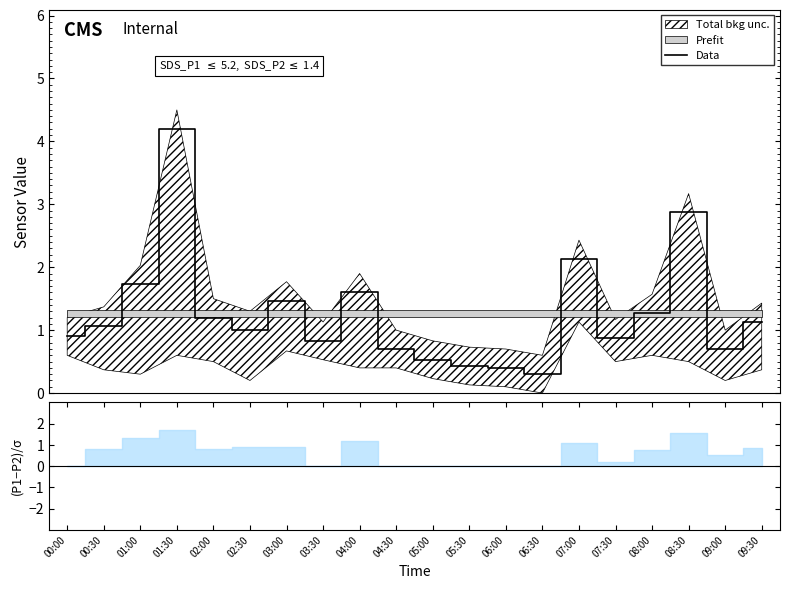

Where is the data nearest to the value 2?

07:00